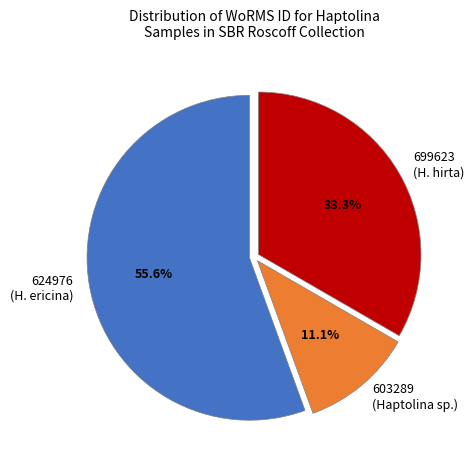

How many segments does this pie chart have?

3